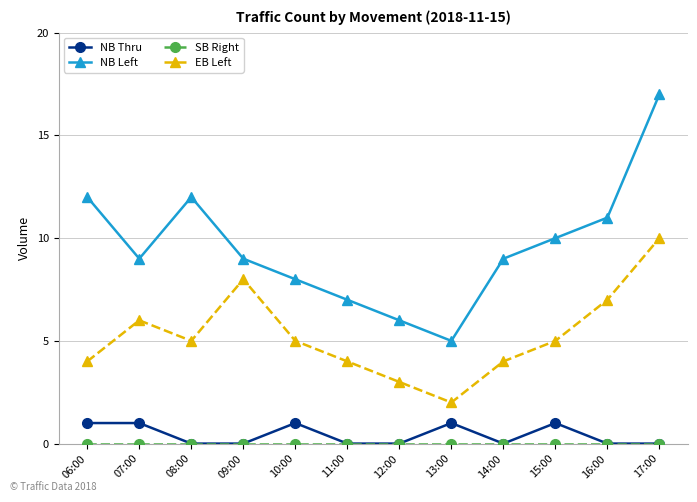

What position from the right is 11:00?

7